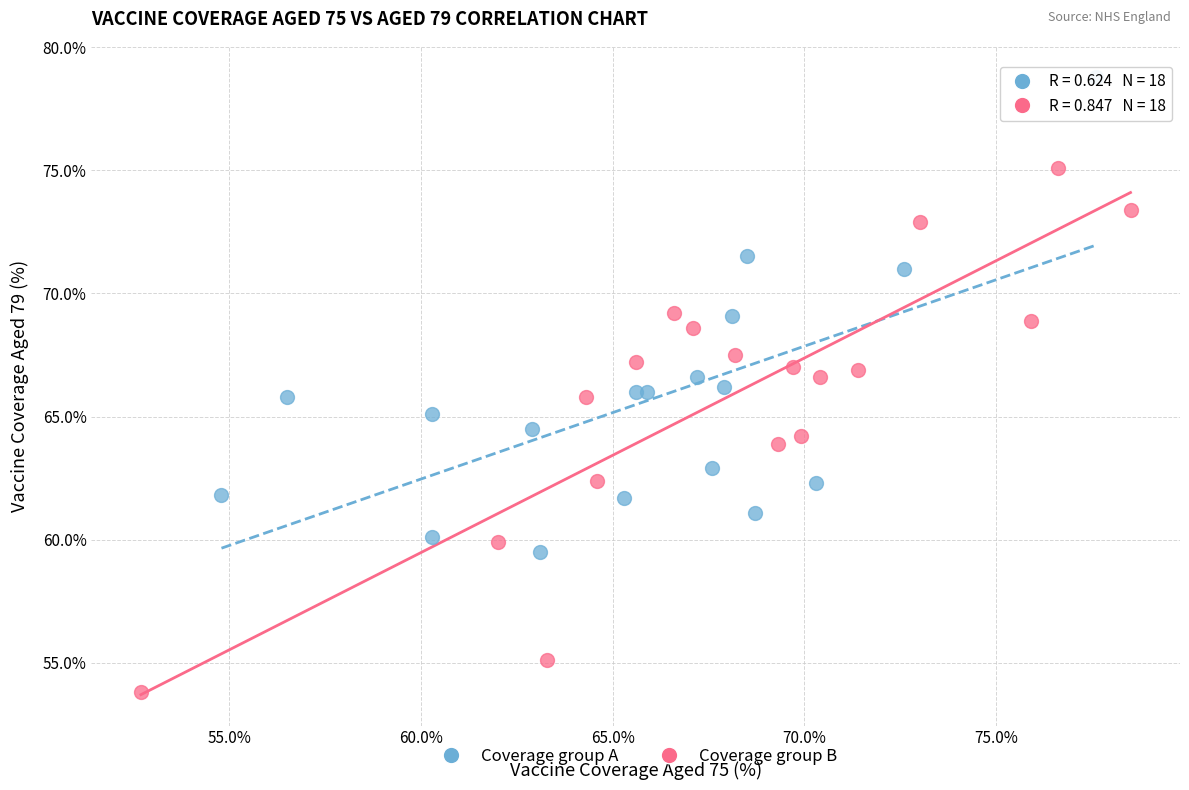

Which series reaches the maximum Y coordinate?

Coverage group A